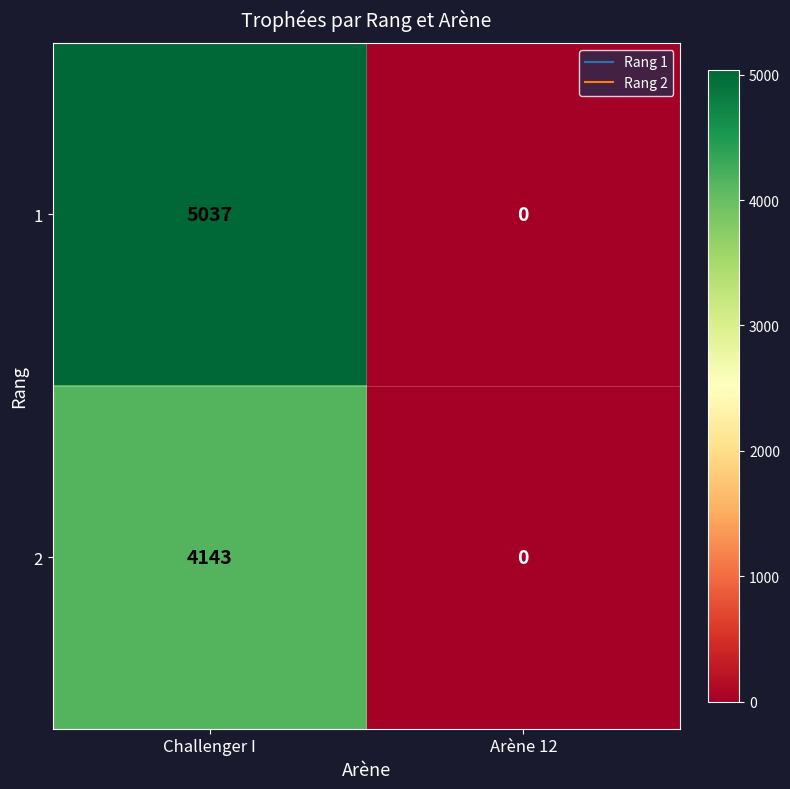

Which category has the lowest value across all series?

Arène 12